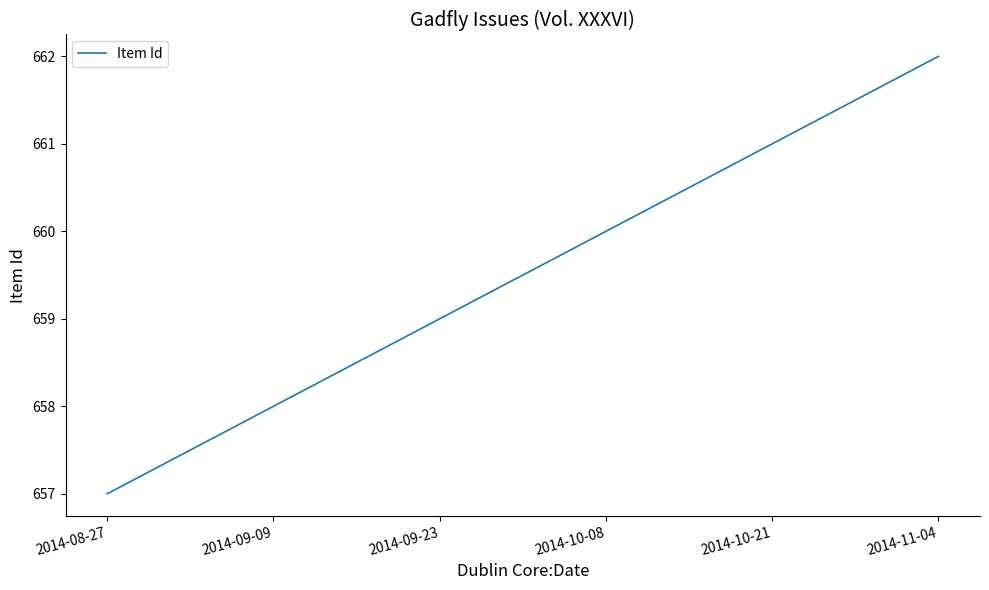

How many categories are shown in the chart?

6